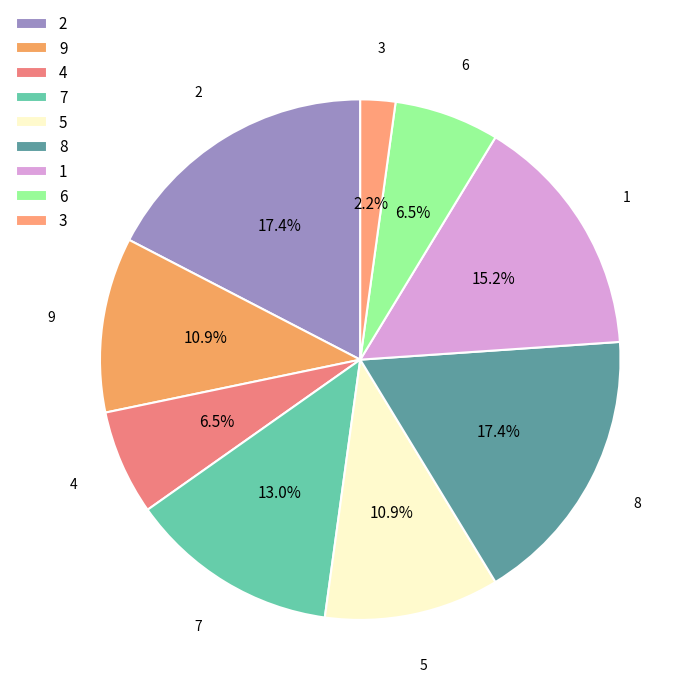

Count the number of slices in the pie.

9